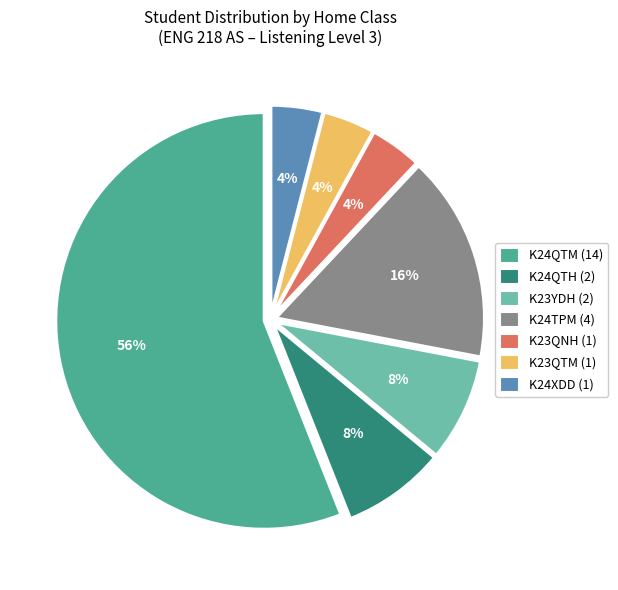

Combined, do K24TPM and K23QTM account for over 50%?

No